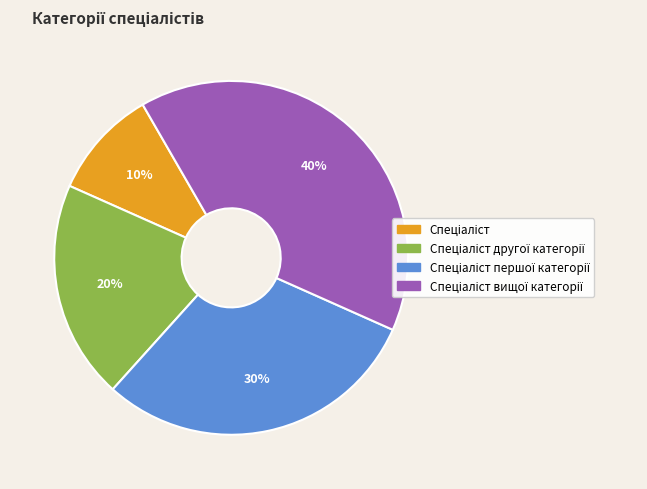

To the nearest percent, what is the difference between the largest and smallest slice percentages?

30%